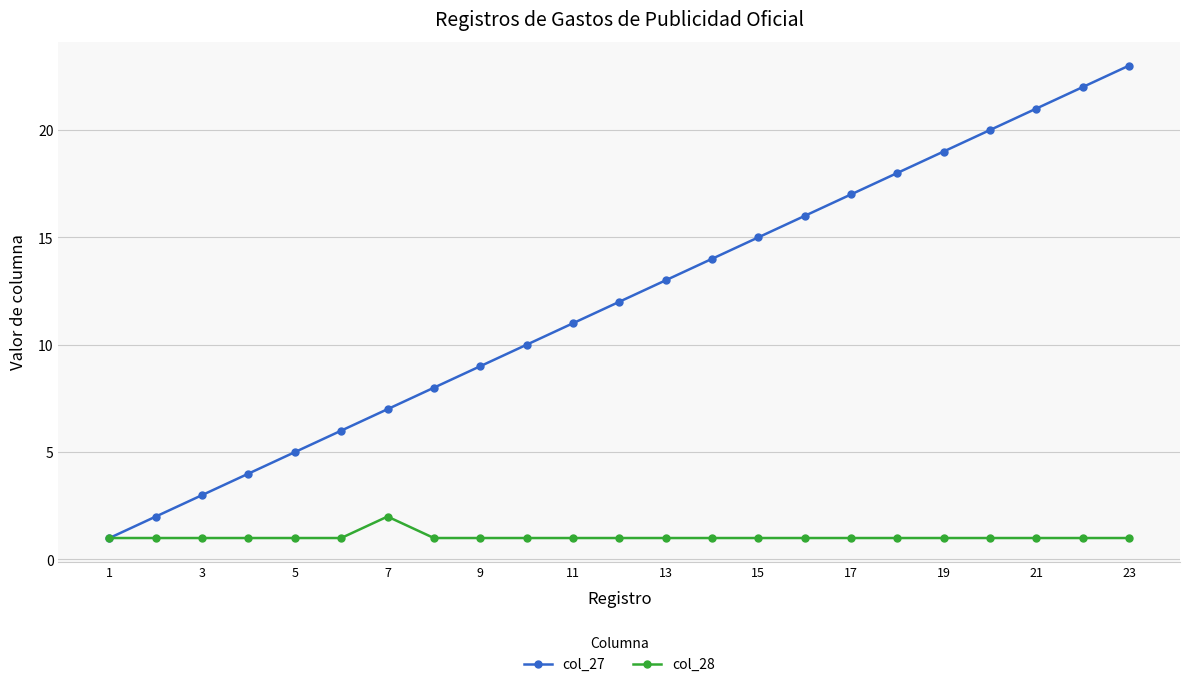

What is the difference between the second highest and minimum values in the col_27 series?

21